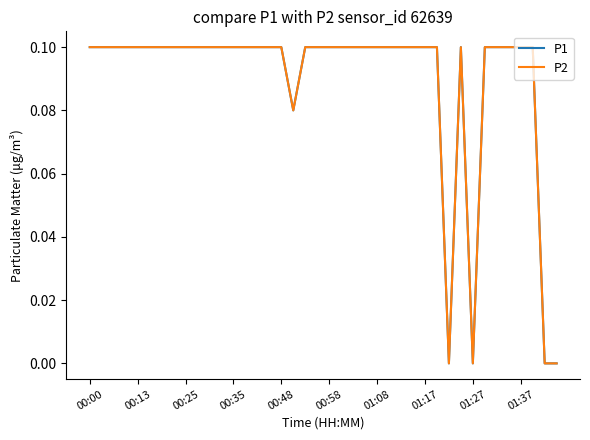

Does the chart display data point markers on the line(s)?

No